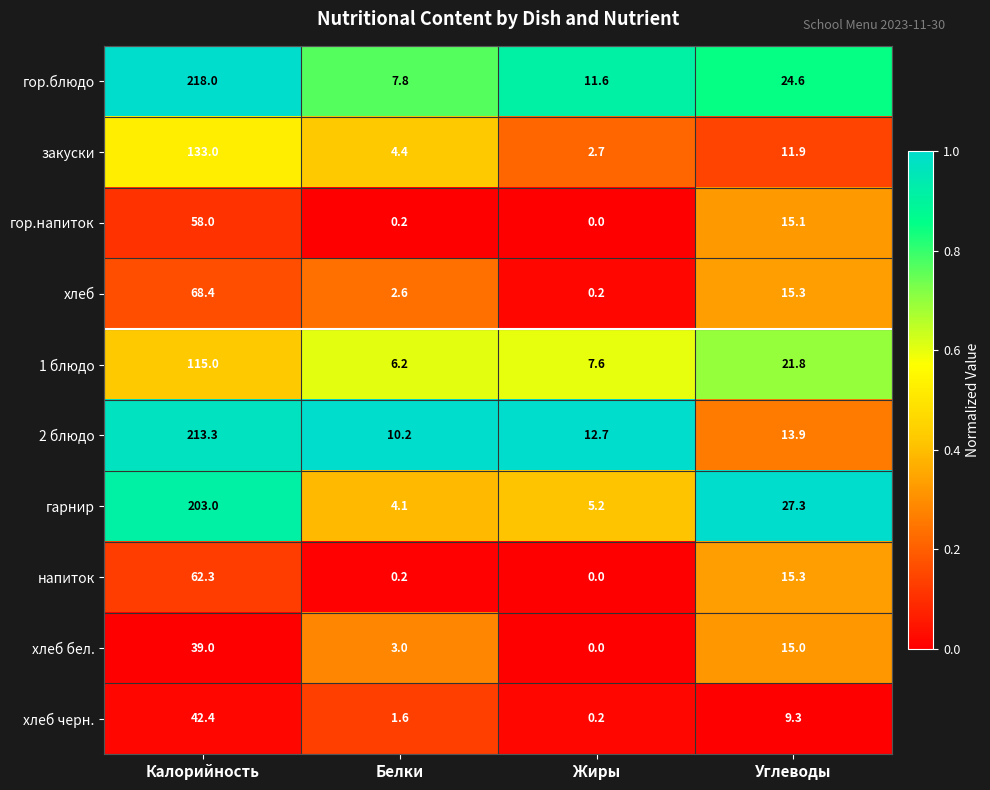

Which category has the highest value in the 2 блюдо series?

Калорийность